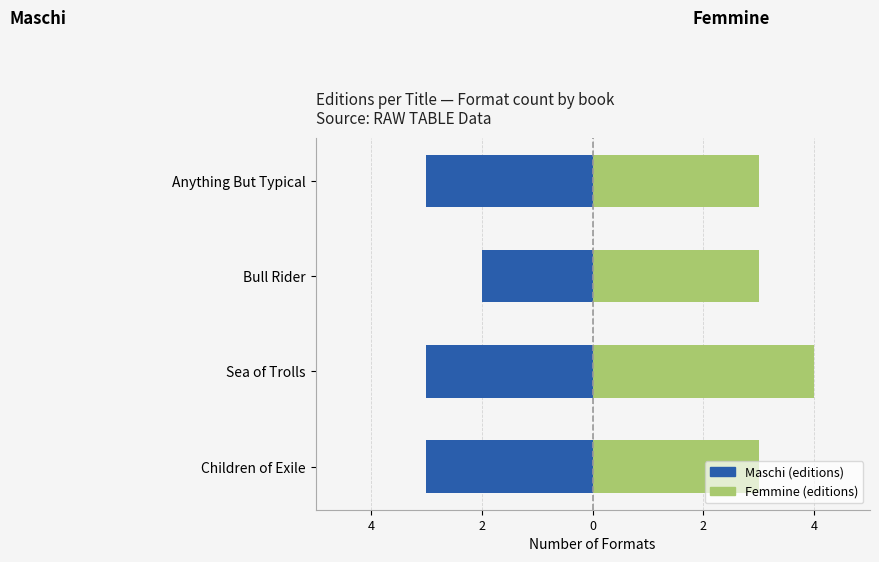

Read the Maschi value at Bull Rider.

-2